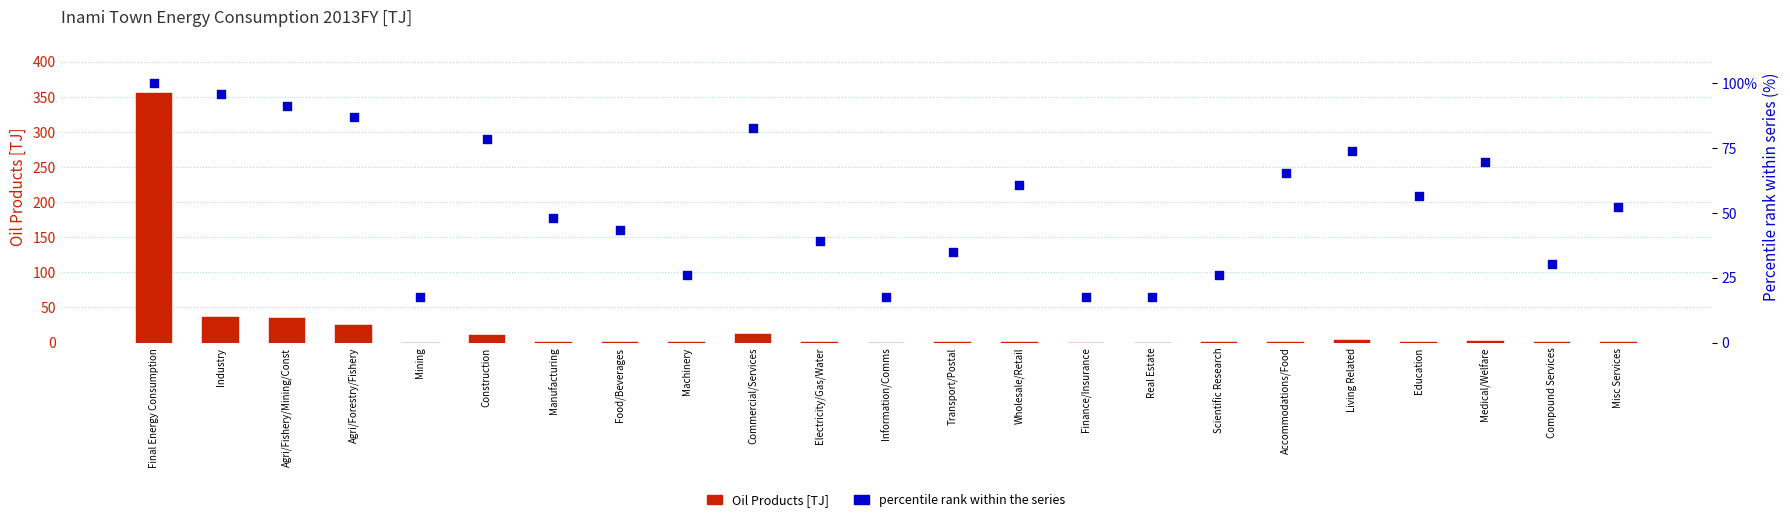

Which series contains the lowest Y value?

Oil Products [TJ]